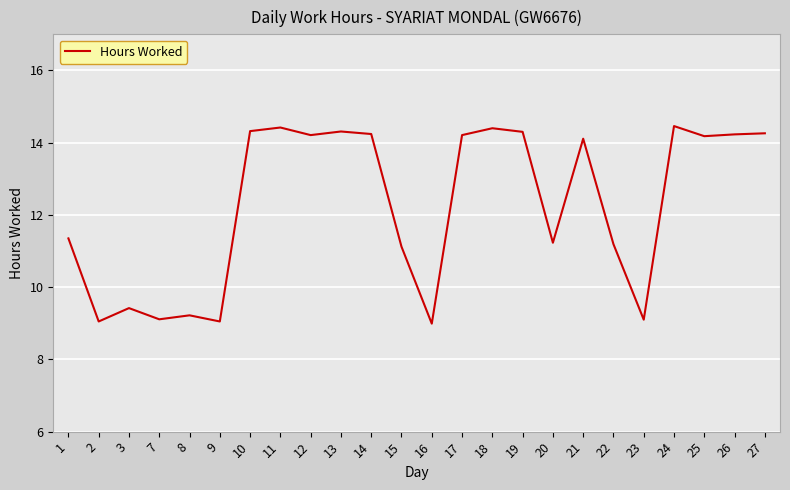

What is the difference between the maximum and minimum values?

5.5